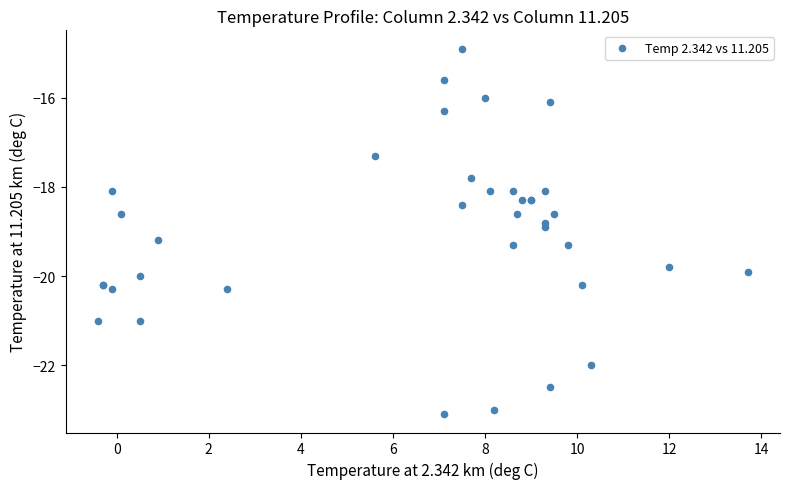

What Y value in the scatter plot is closest to -19?

-18.9